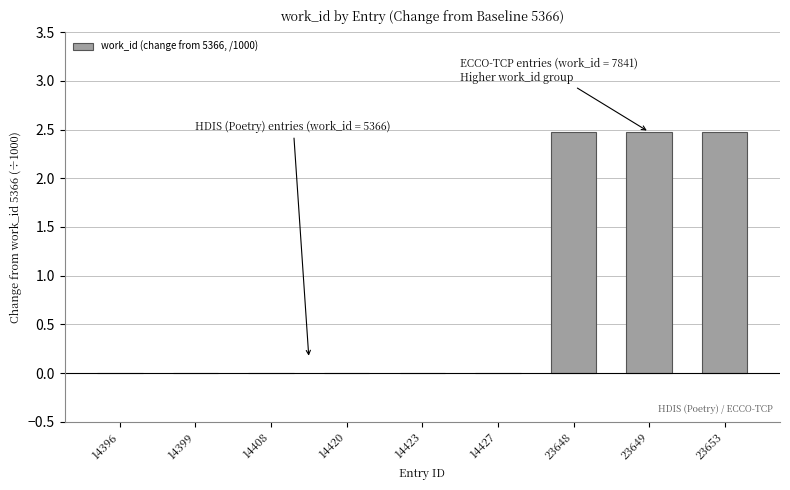

What is the sum of all values?

7.4